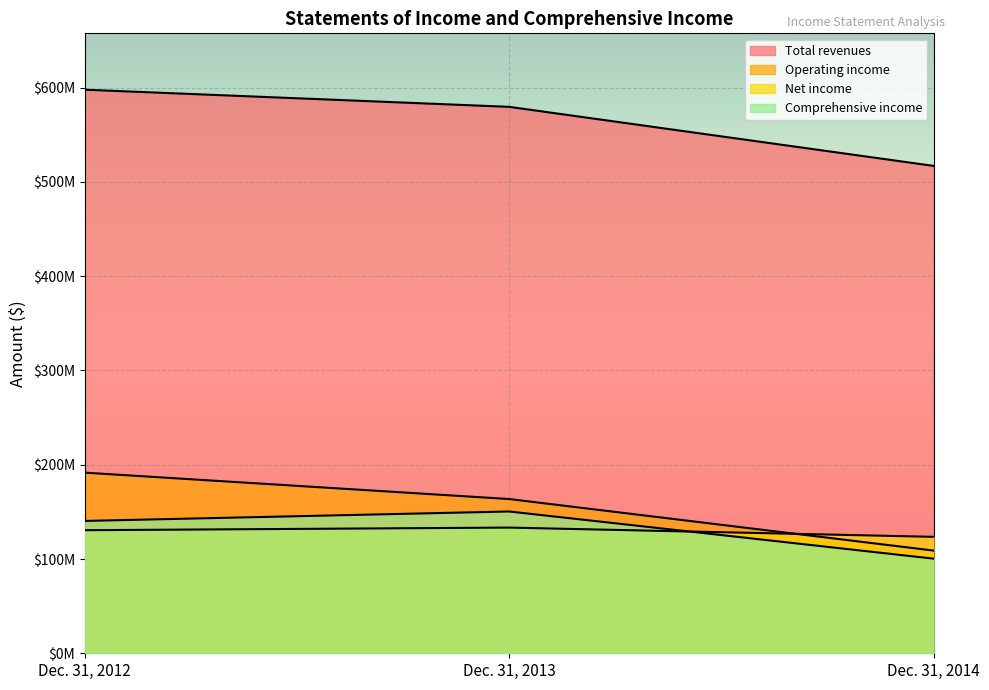

Count the number of data series in this chart.

4